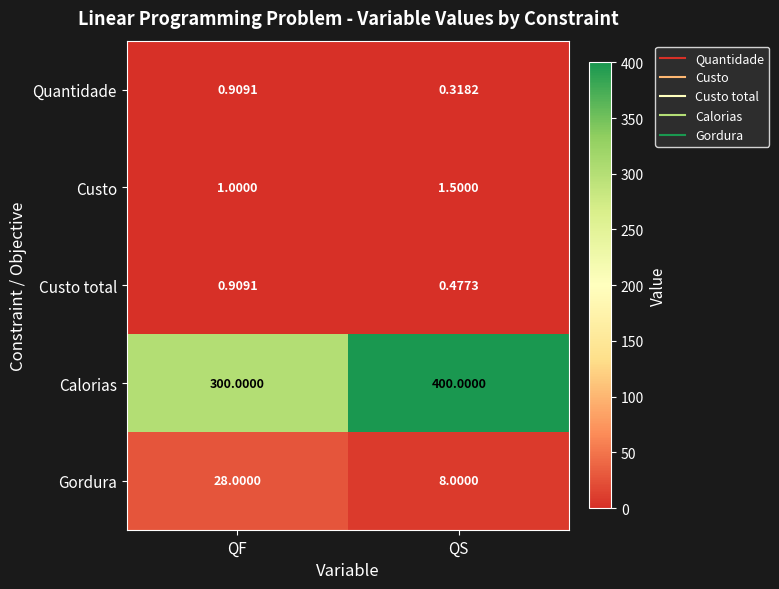

At which category does the chart reach its minimum across all series?

QS